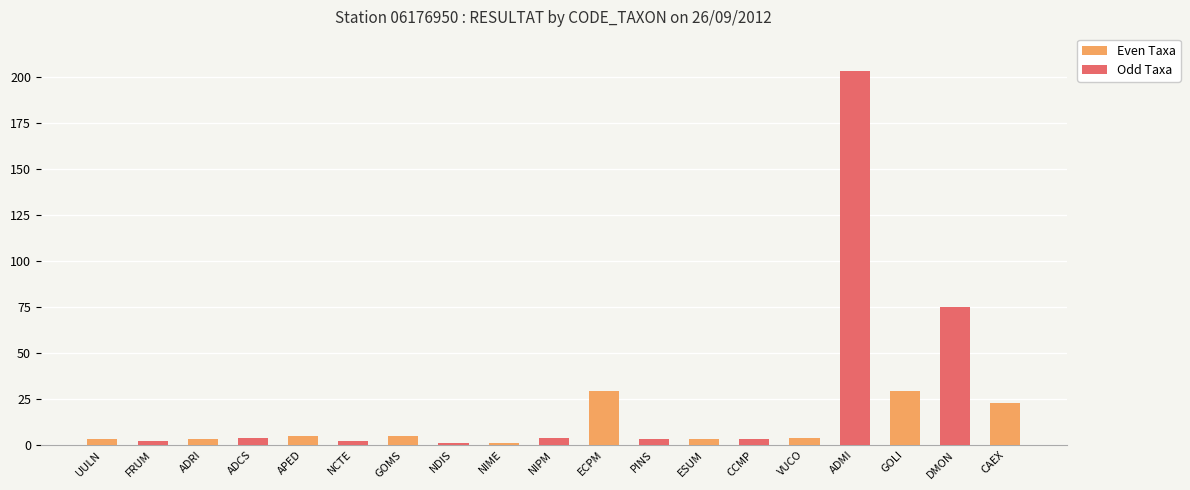

Approximately how many times larger is the value at GOLI compared to APED?

5.8